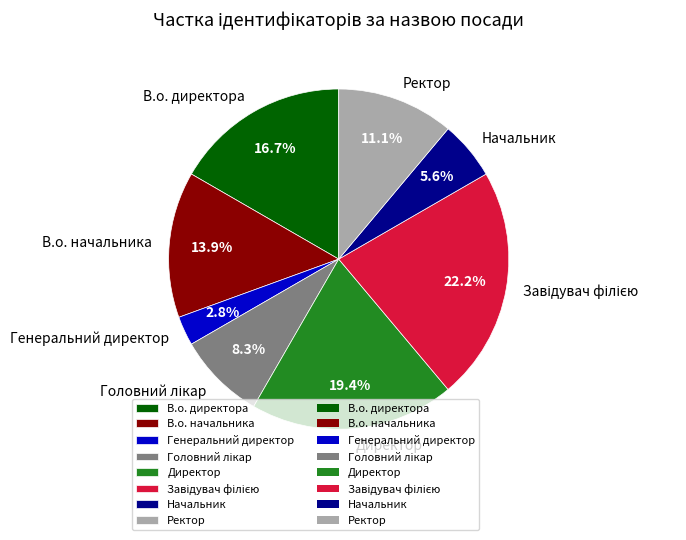

What percentage is the В.о. директора slice, to the nearest percent?

17%